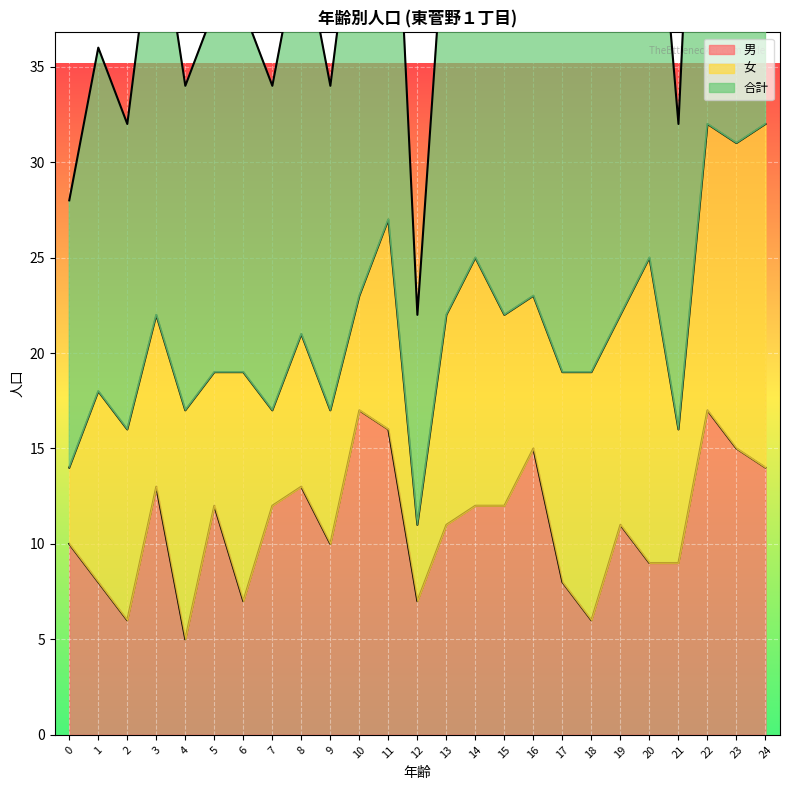

True or false: 合計 has a value of 23 at 16.

True